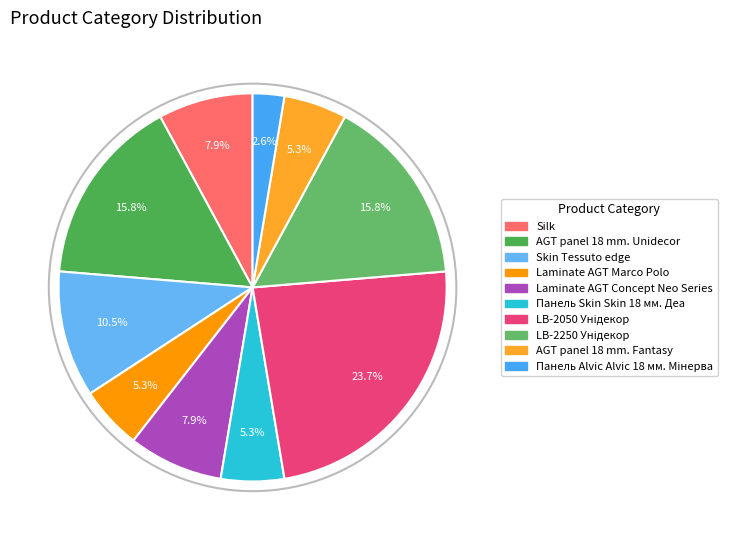

To the nearest percent, what is the difference between the largest and smallest slice percentages?

21%